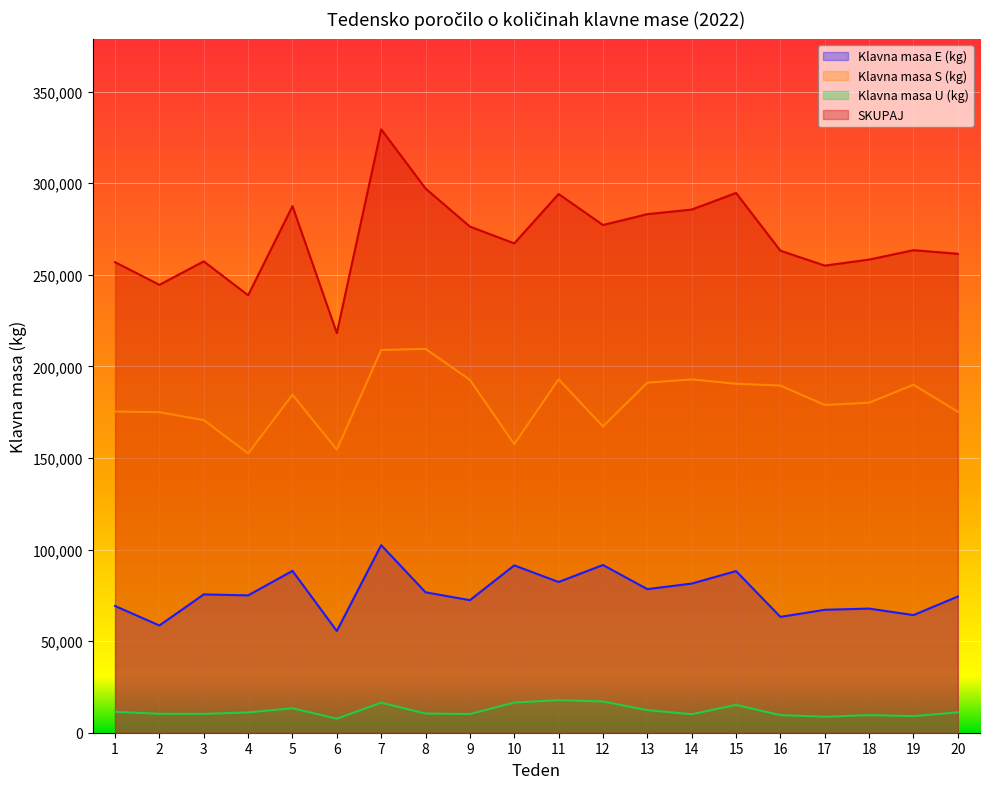

Reading left to right, extract all data points from this chart.

Klavna masa E (kg): 1=69203	2=58553	3=75522	4=74991	5=88365	6=55544	7=102409	8=76672	9=72383	10=91363	11=82298	12=91572	13=78402	14=81429	15=88258	16=63250	17=67134	18=67782	19=64228	20=74371
Klavna masa S (kg): 1=175351	2=174992	3=170698	4=152464	5=184525	6=154534	7=208976	8=209561	9=192687	10=157544	11=192974	12=167202	13=191126	14=192925	15=190531	16=189556	17=178952	18=180188	19=189980	20=175235
Klavna masa U (kg): 1=11397	2=10349	3=10290	4=11100	5=13343	6=7659	7=16420	8=10478	9=10212	10=16473	11=17779	12=17058	13=12330	14=10098	15=15182	16=9604	17=8741	18=9608	19=9073	20=11129
SKUPAJ: 1=256920	2=244566	3=257369	4=238857	5=287540	6=218180	7=329476	8=297138	9=276368	10=267191	11=294141	12=277223	13=283142	14=285650	15=294714	16=263198	17=255054	18=258348	19=263483	20=261506